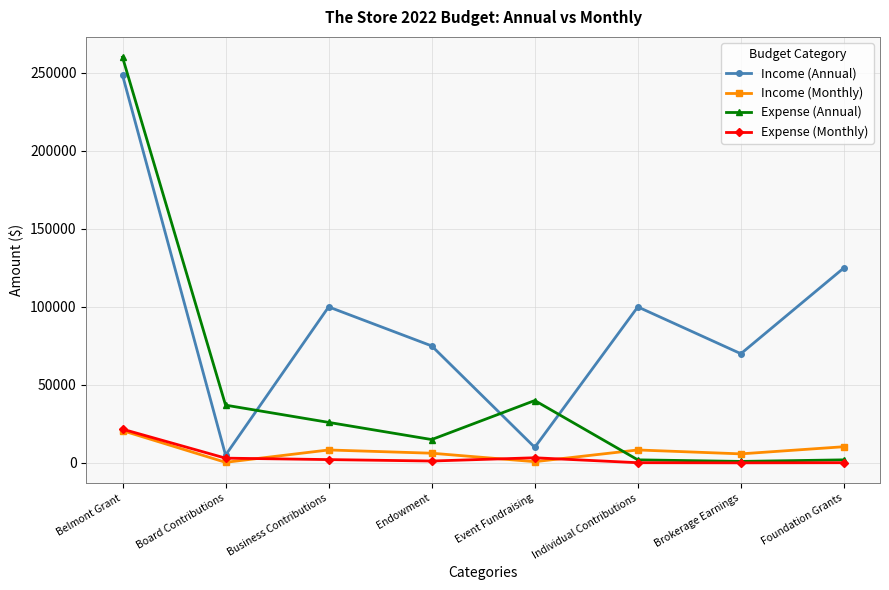

Is the value of Expense (Annual) at Belmont Grant greater than the value of Income (Monthly) at Individual Contributions?

Yes